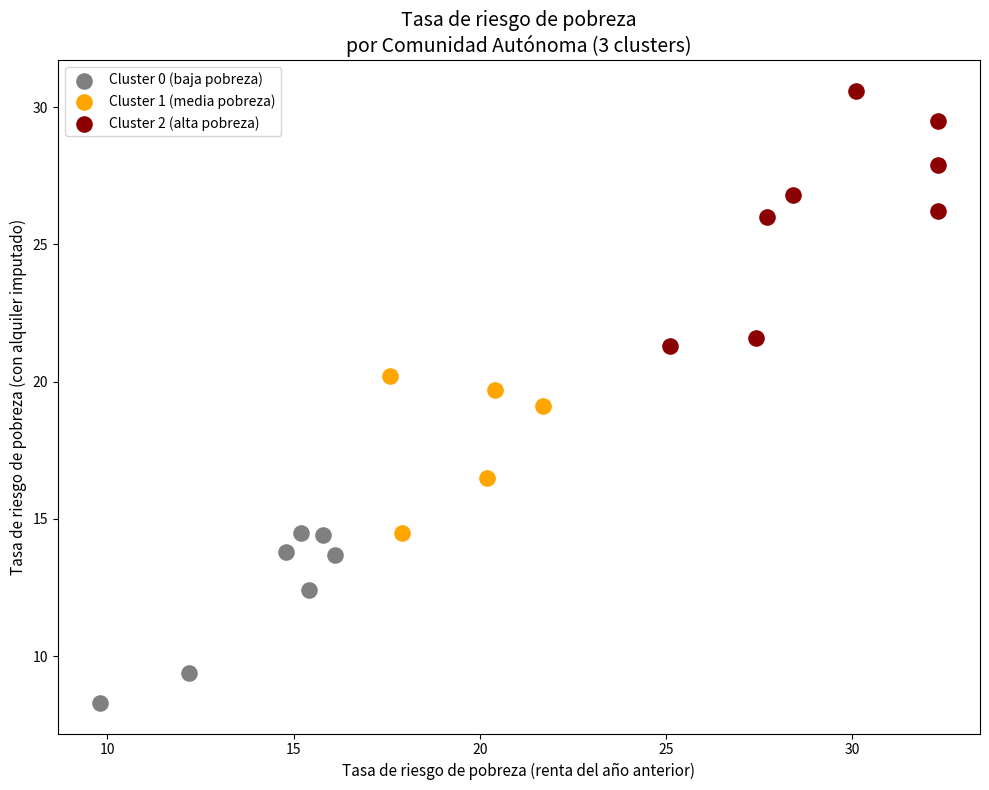

Which series contains the lowest Y value?

Cluster 0 (baja pobreza)